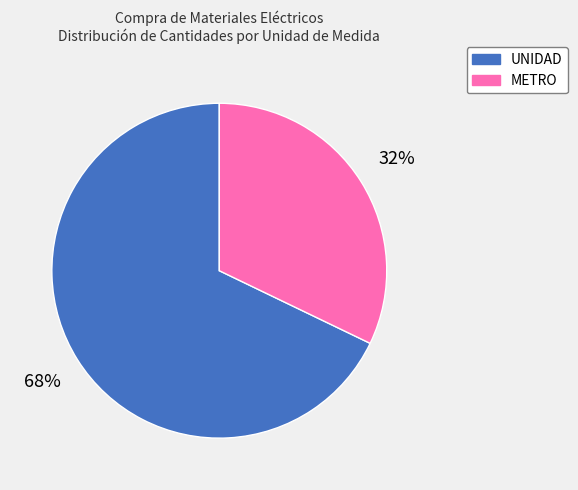

Do METRO and UNIDAD together represent more than half of the pie?

Yes